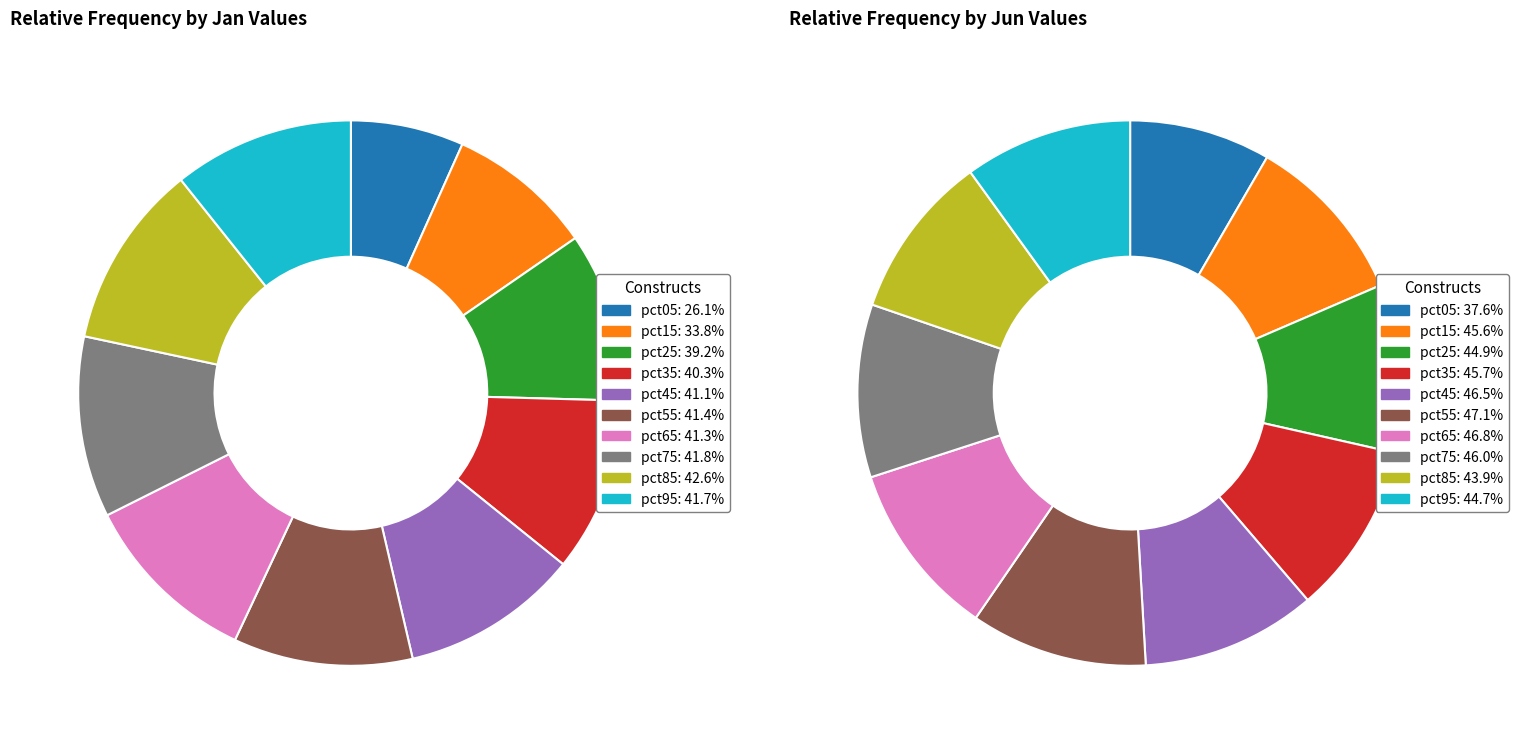

What percentage is the jan_values slice, to the nearest percent?

7%